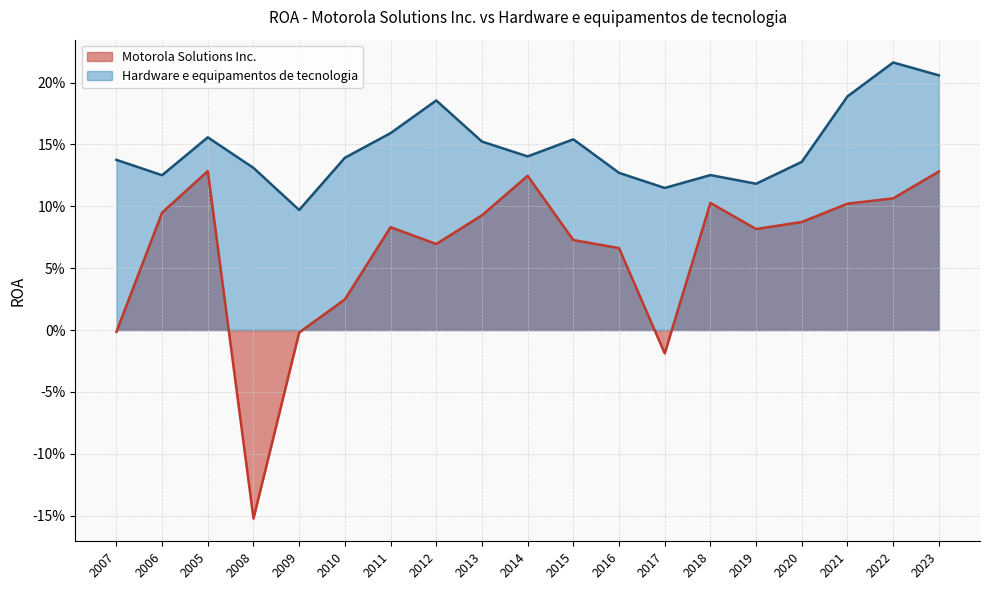

True or false: Hardware e equipamentos de tecnologia and Motorola Solutions Inc. cross at least once.

False